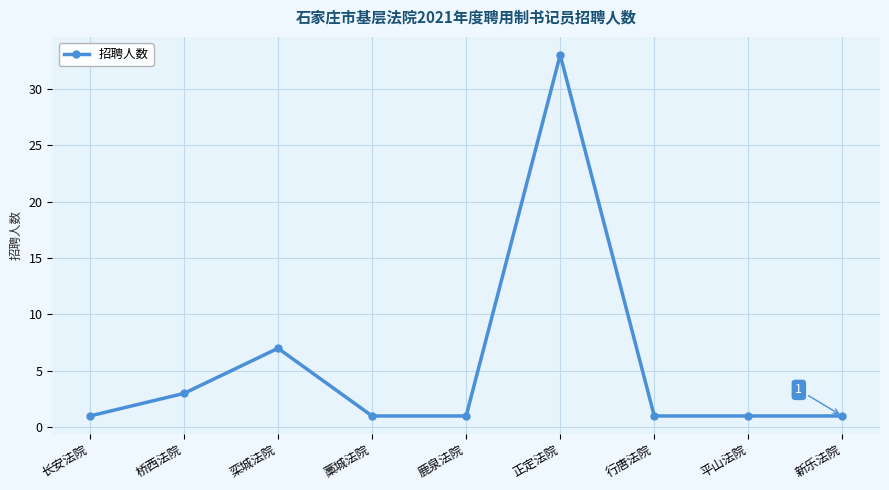

How many lines are shown in the chart?

1